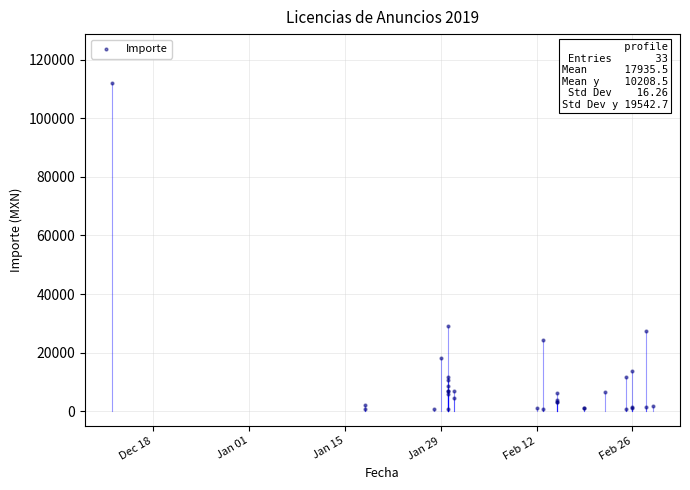

What Y value in the scatter plot is closest to 56387?

29030.5